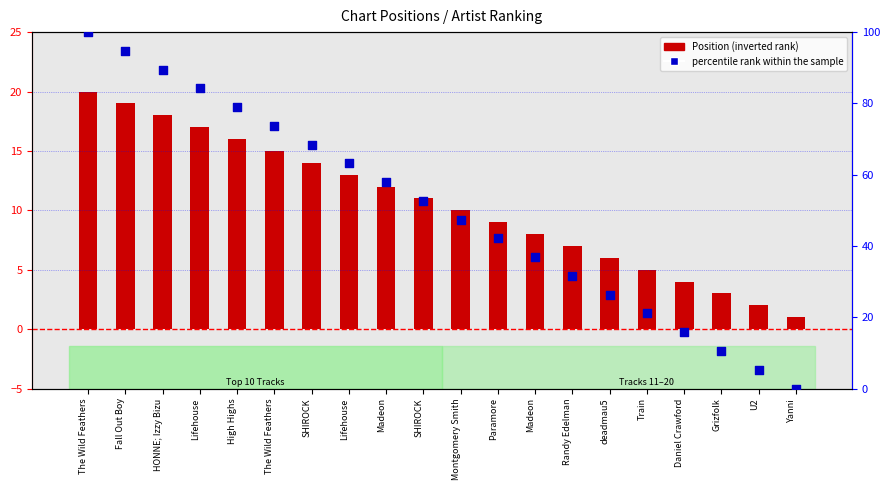

What are all the series names shown in the legend?

Position (inverted rank), percentile rank within the sample